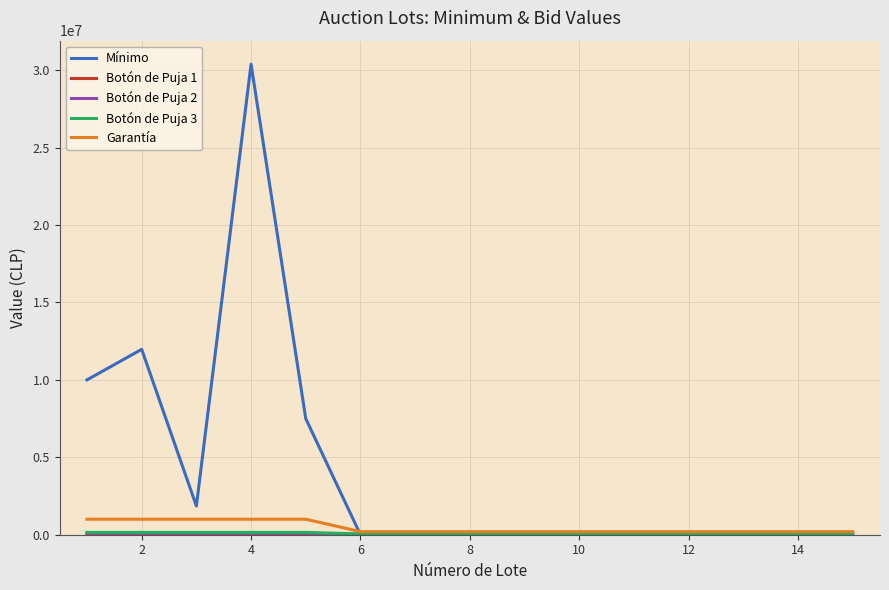

Which series has the widest spread of values?

Mínimo